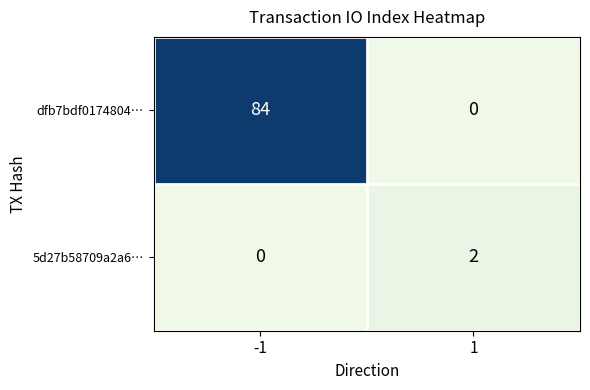

How many categories are shown in the chart?

2